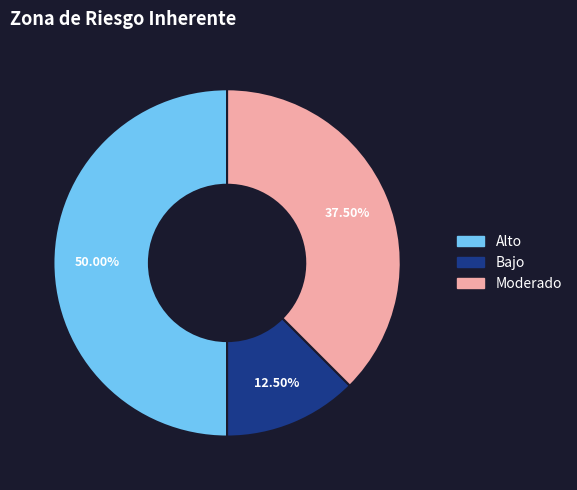

Rank the categories by value from lowest to highest.

Bajo, Moderado, Alto